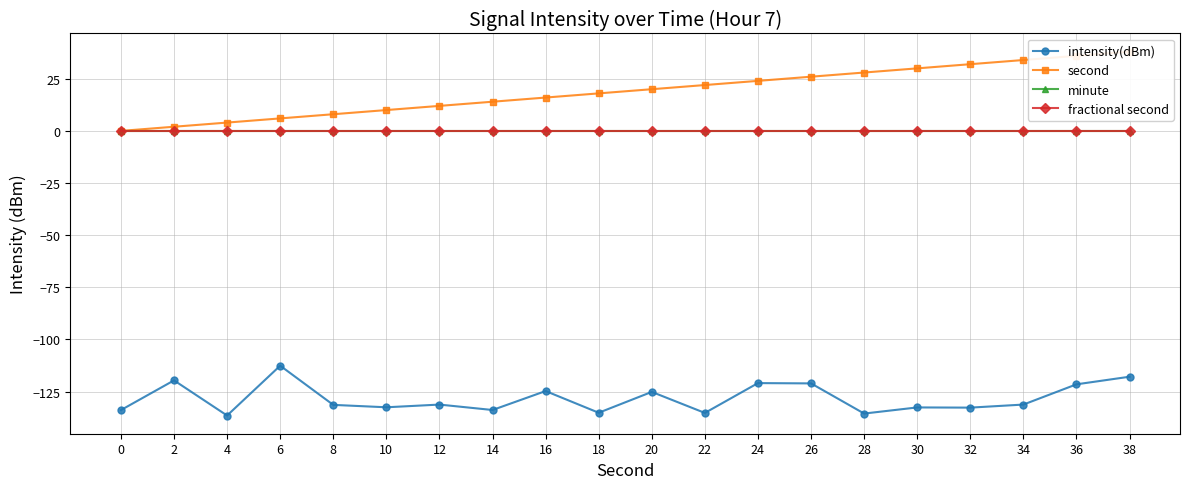

True or false: minute and intensity(dBm) cross at least once.

False